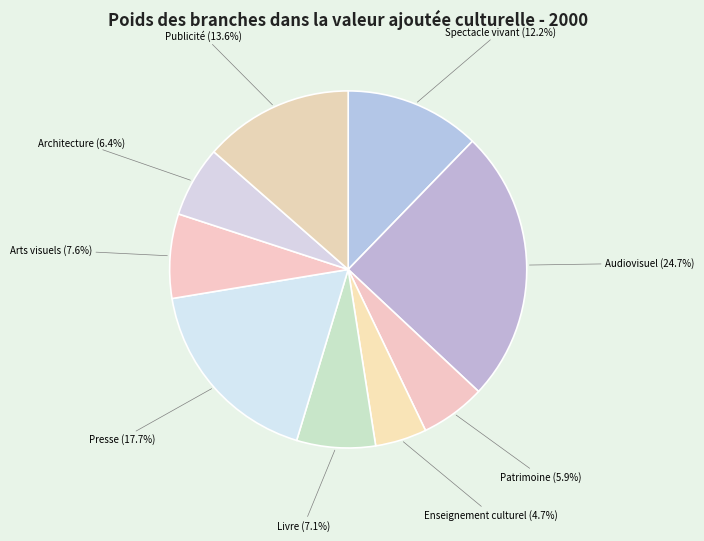

Approximately how many times larger is the value at Architecture (6.4%) compared to Audiovisuel (24.7%)?

0.3